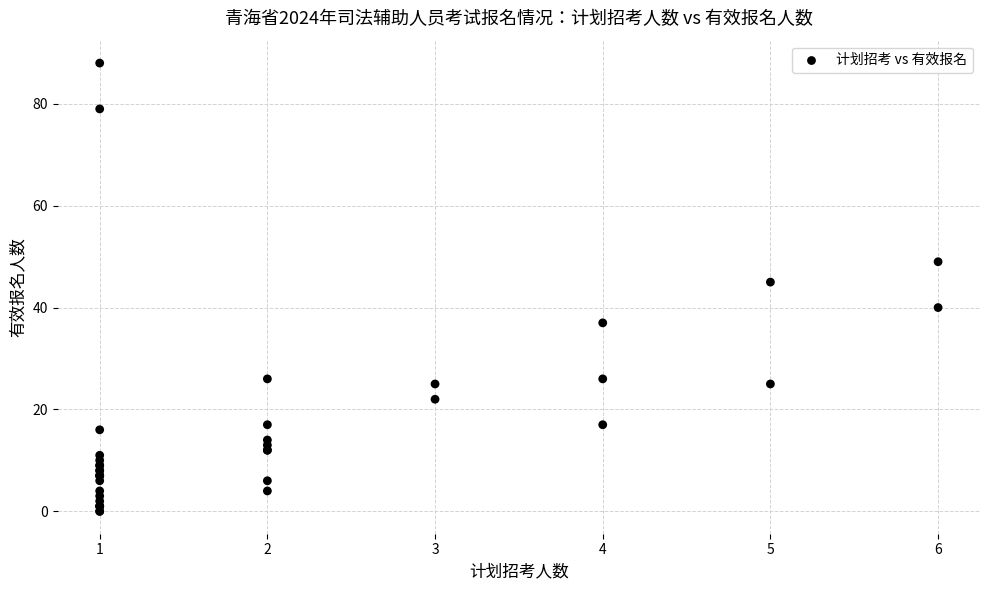

What Y value in the scatter plot is closest to 44?

45